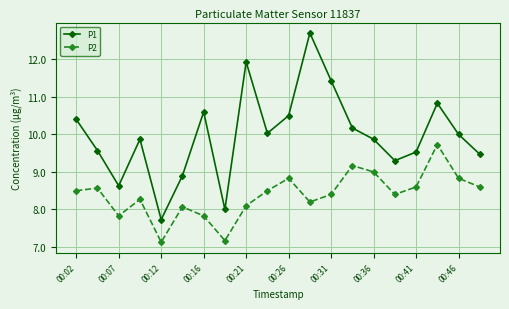

Rank the series by their average value, from lowest to highest.

P2, P1